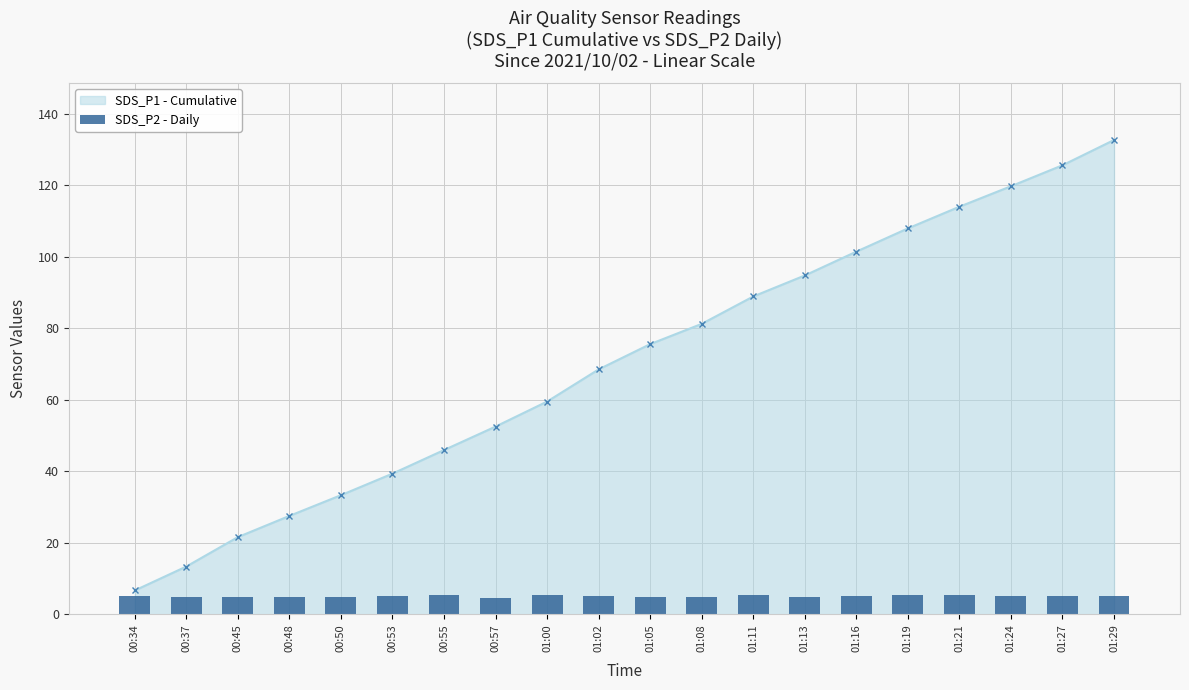

List the labels in order of value, smallest first.

00:57, 00:37, 00:50, 00:48, 01:08, 01:13, 00:45, 01:05, 01:16, 01:24, 00:53, 01:02, 00:34, 01:27, 01:29, 00:55, 01:19, 01:00, 01:11, 01:21